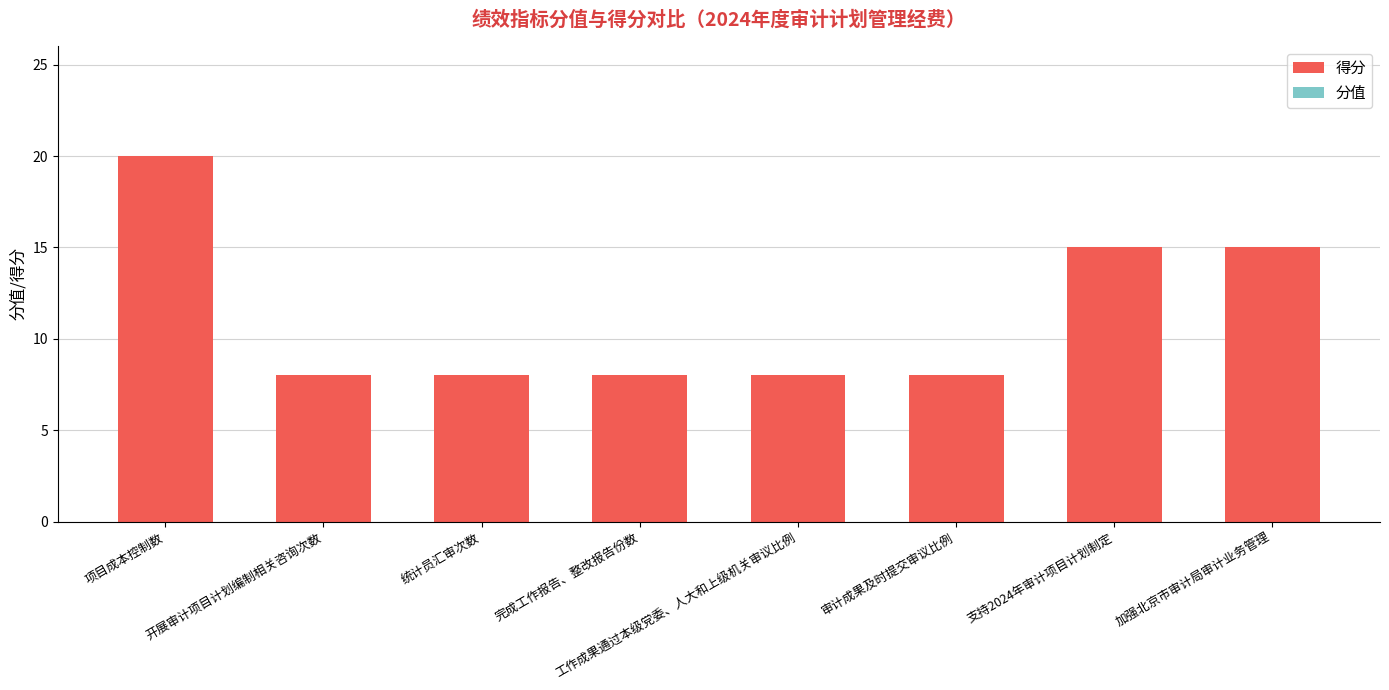

The value at 开展审计项目计划编制相关咨询次数 is 8. True or false?

True